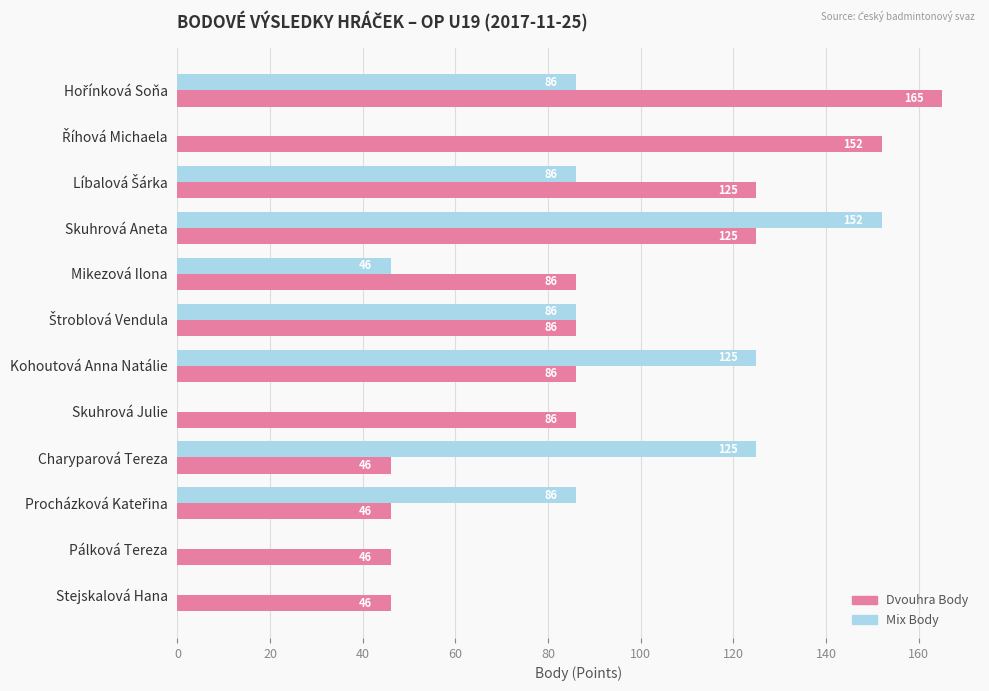

How many positive values does the Mix Body series have?

8